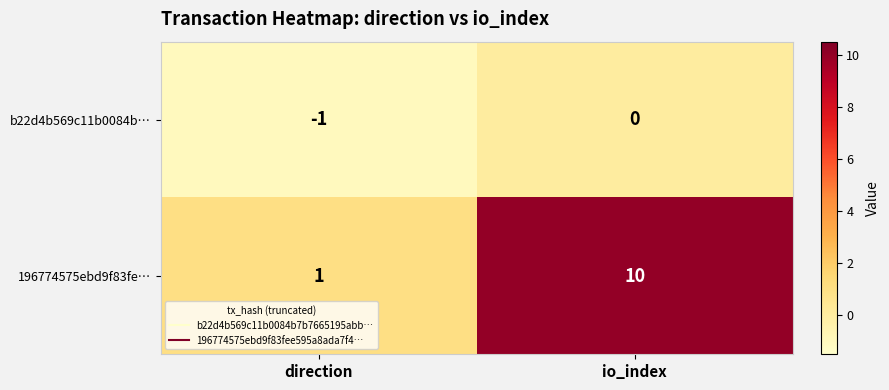

The 196774575ebd9f83fe… series shows 10 at io_index. True or false?

True